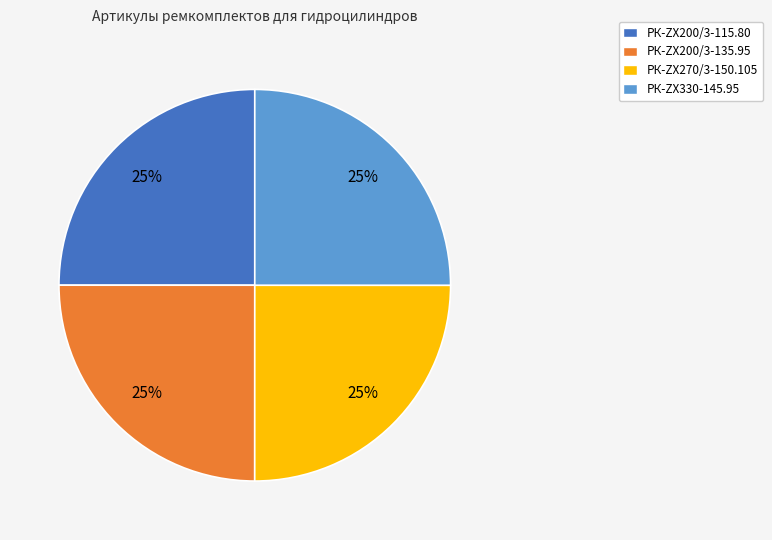

Does any single category account for the majority?

No